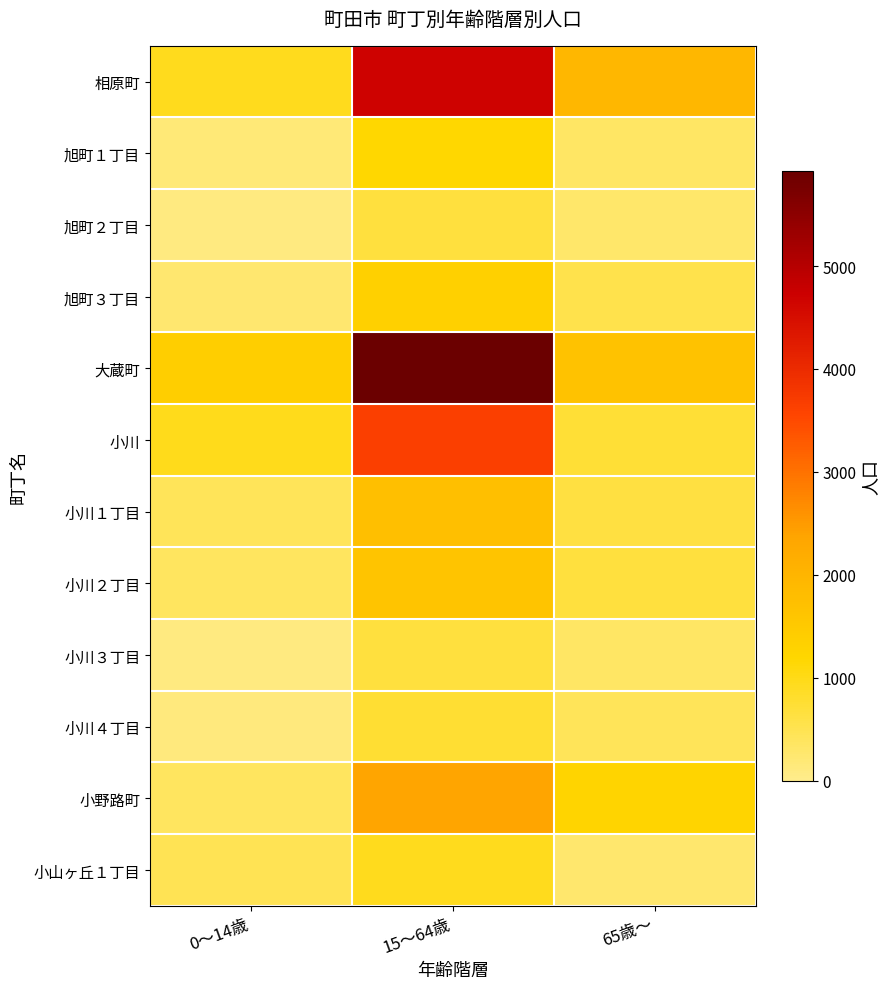

What is the spread (max minus min) of values at 0～14歳?

1293